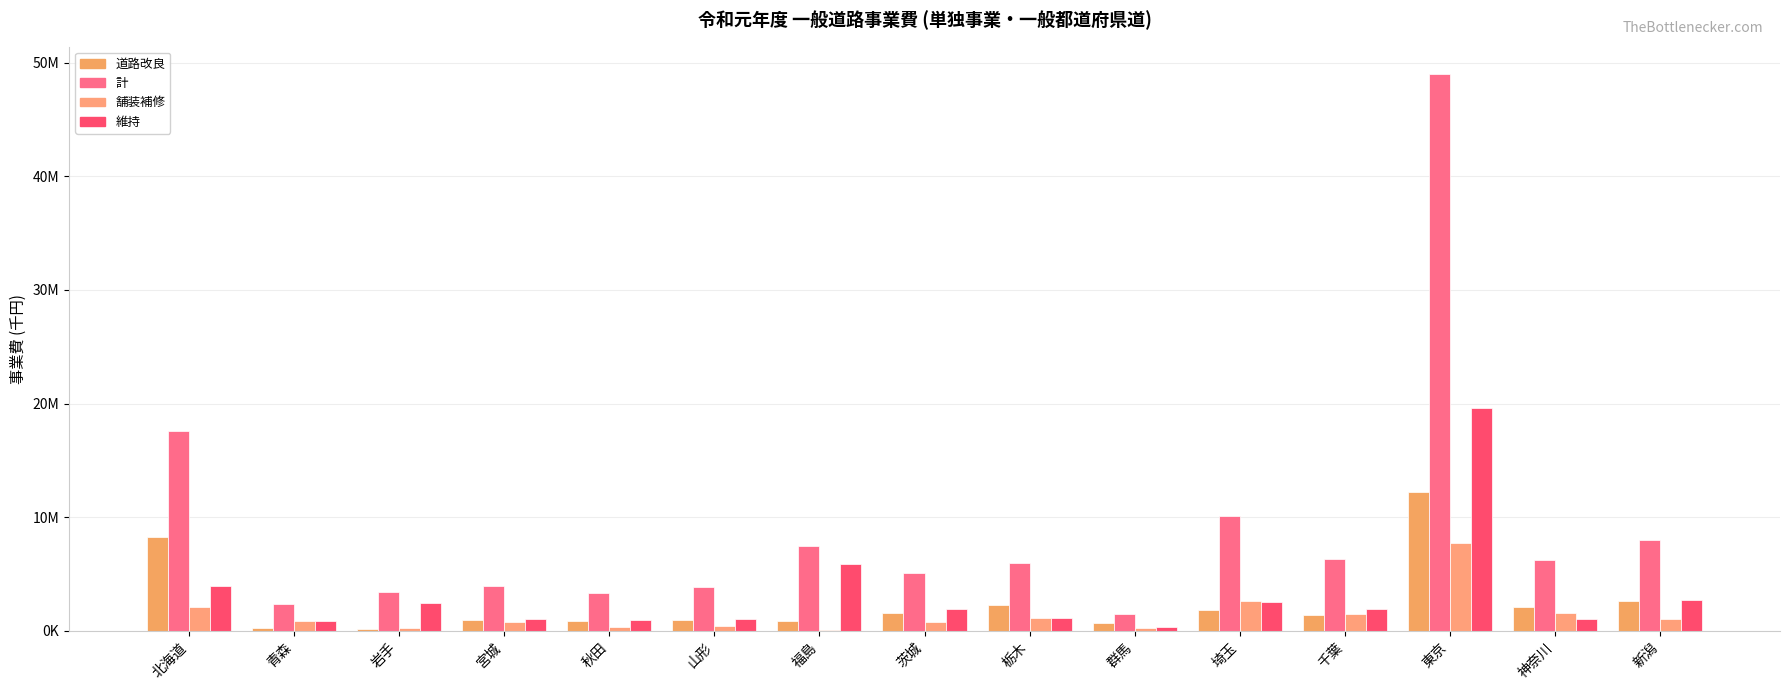

Reading right to left, transcribe all the data shown in this chart.

道路改良: 2626188	2074129	12189059	1417682	1879209	719683	2255270	1595761	913500	955874	909047	994781	155705	253910	8240242
計: 8024483	6209273	48954506	6364234	10075206	1497458	5936898	5056280	7445190	3830574	3346716	3915945	3405970	2403282	17630504
舗装補修: 1065310	1577822	7695105	1526830	2657895	291390	1133522	783407	119836	429690	353069	816580	284475	851659	2084896
維持: 2748886	1023909	19610650	1938452	2588095	340029	1169962	1938743	5905230	1061916	988947	1033809	2421526	879277	3914612